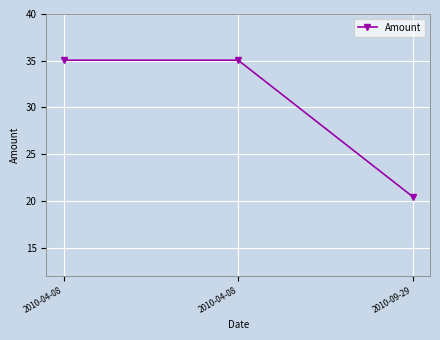

How many data points does each series have?

3